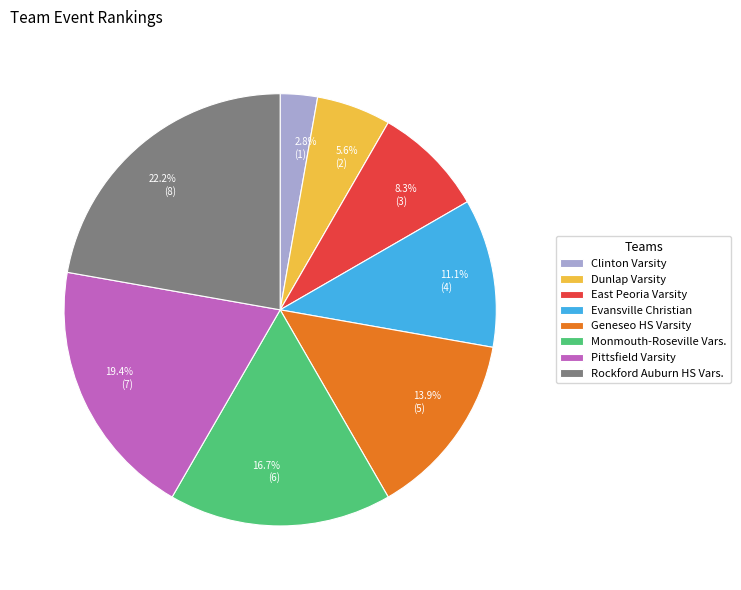

Combined, what portion of the pie is Dunlap Varsity and Pittsfield Varsity?

25.0%